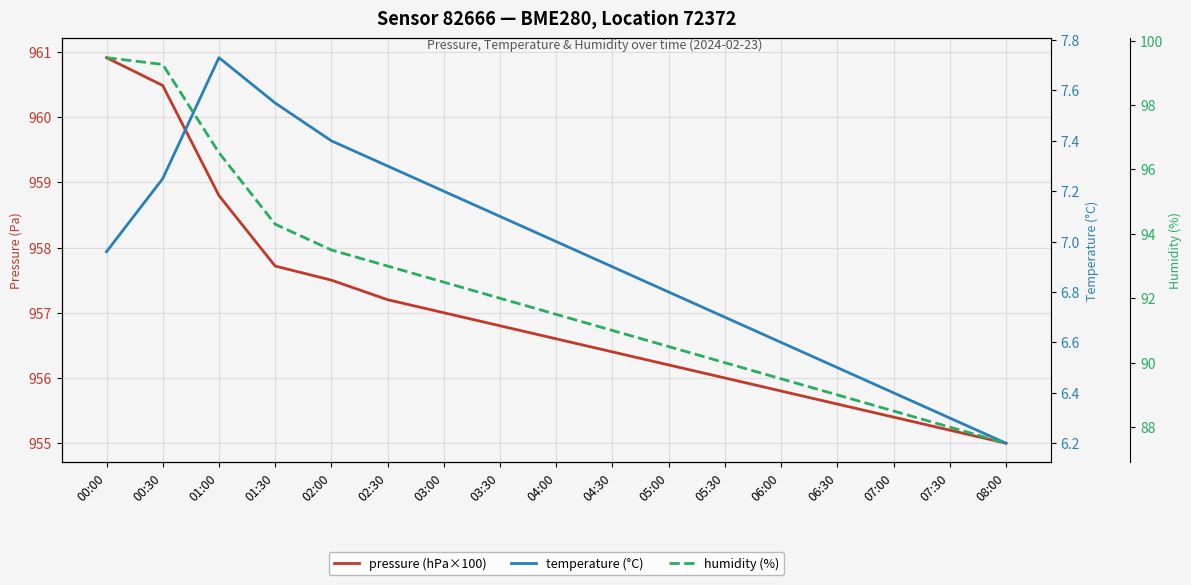

What is the label of the 3rd point from the right?

07:00